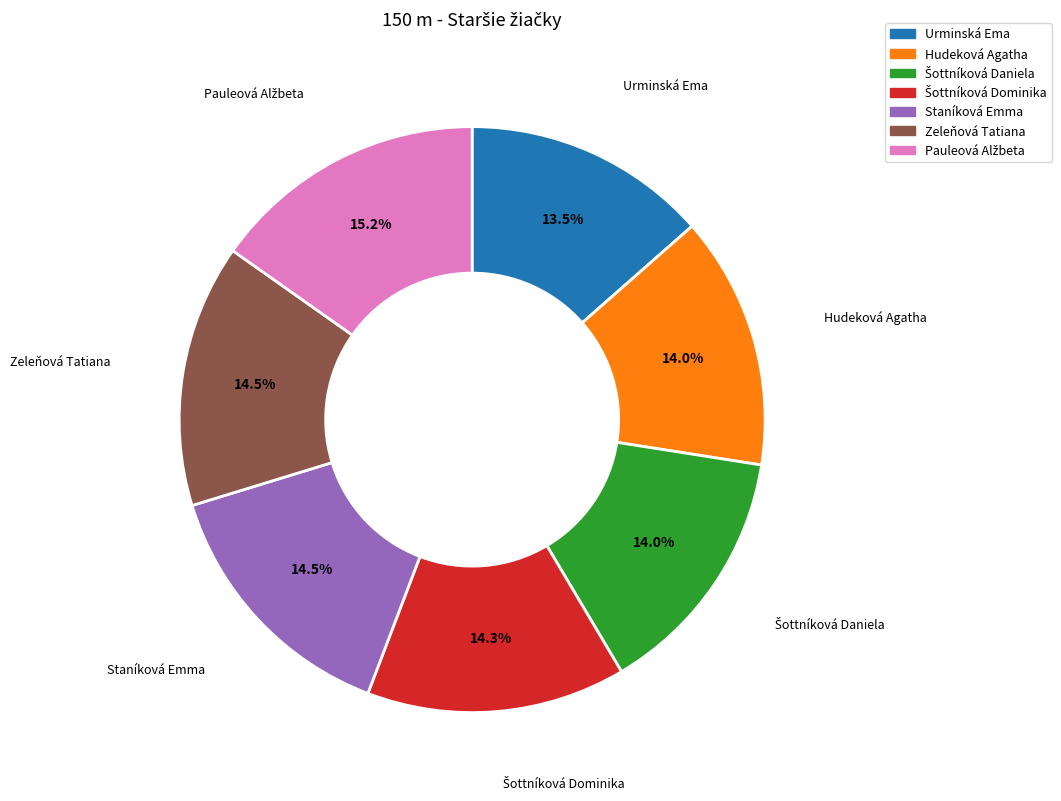

Do Zeleňová Tatiana and Staníková Emma together represent more than half of the pie?

No